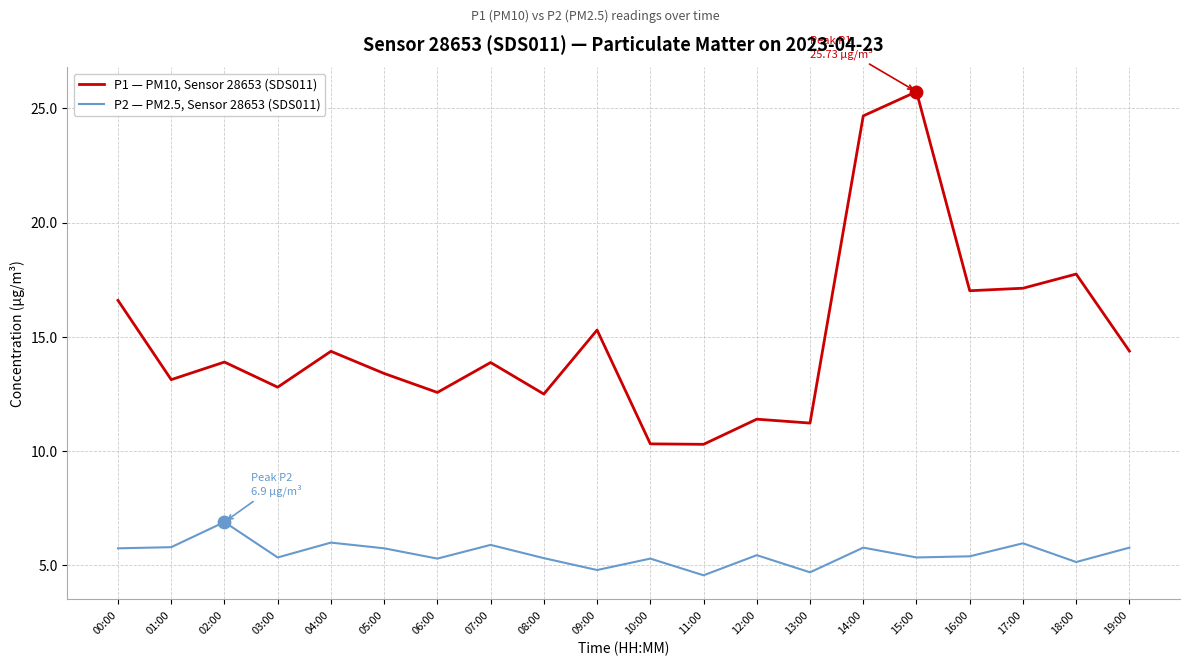

Is the value of P1 — PM10, Sensor 28653 (SDS011) at 09:00 greater than the value of P2 — PM2.5, Sensor 28653 (SDS011) at 10:00?

Yes